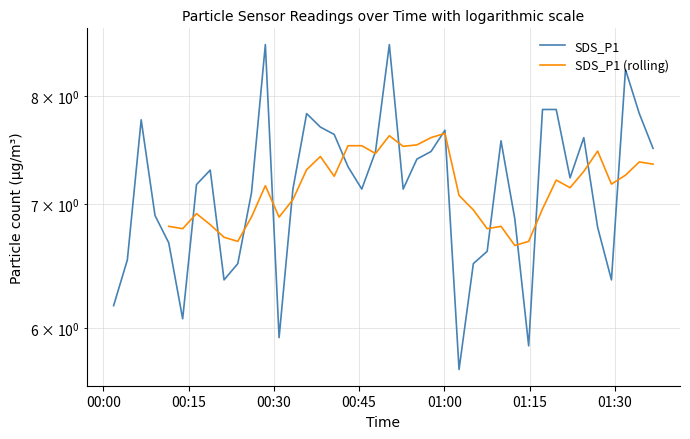

What is the difference between the maximum and minimum values?

2.8